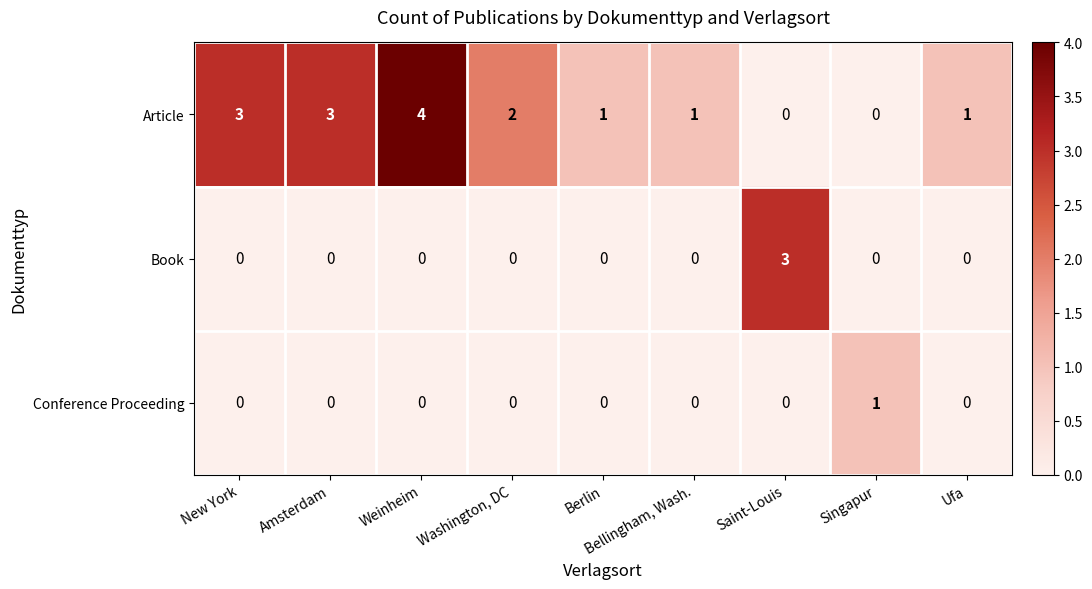

At which category is the sum across all series the highest?

Weinheim